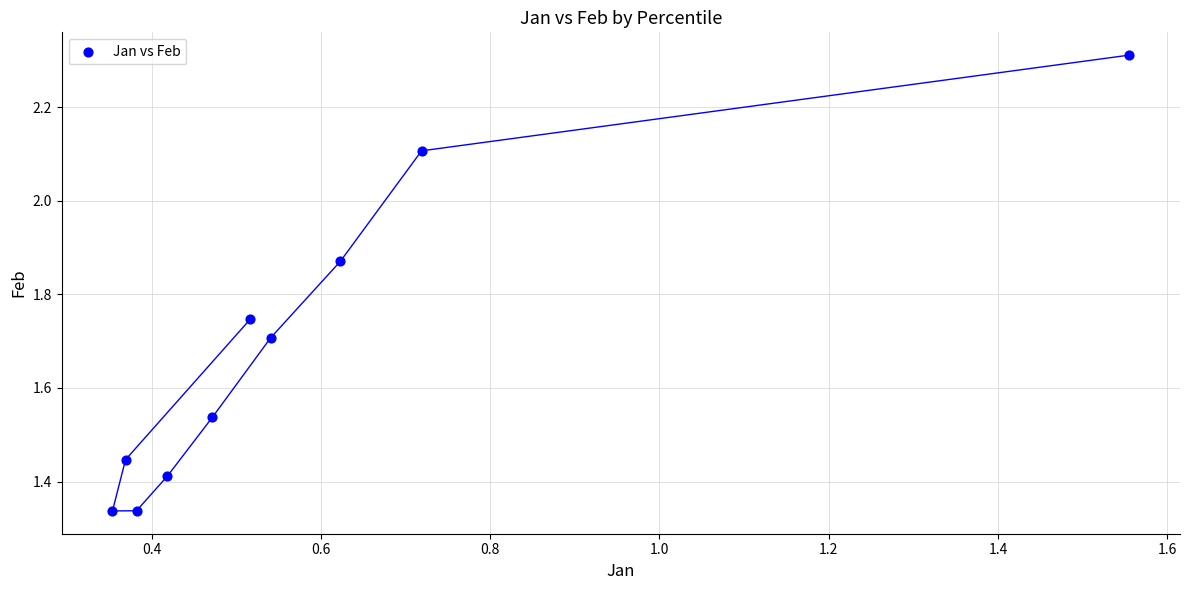

What is the range of X values (max minus min)?

1.2